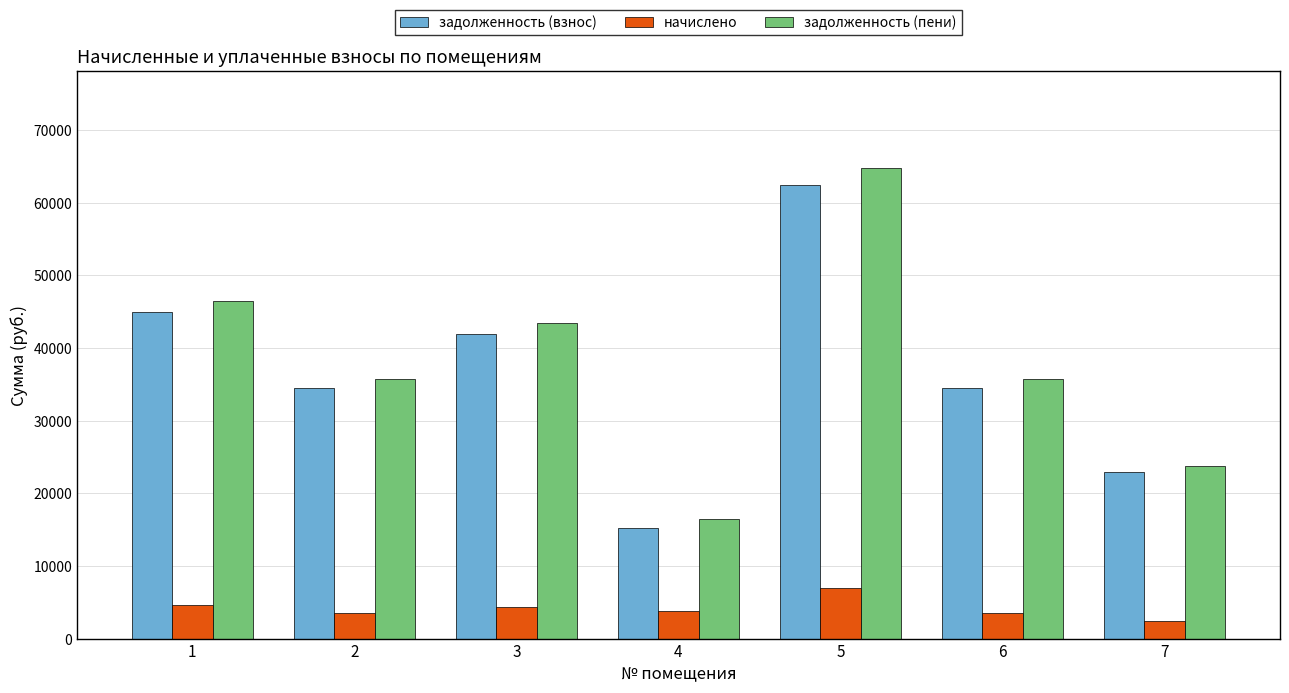

How many data points does each series have?

7